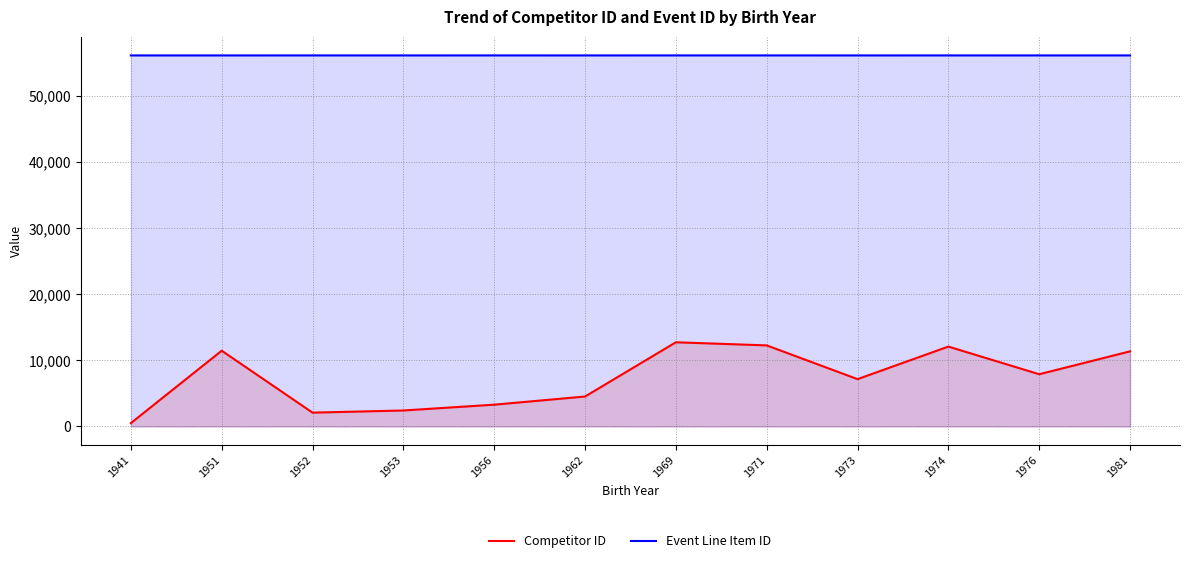

Where is Competitor ID nearest to the value 6622?

1973